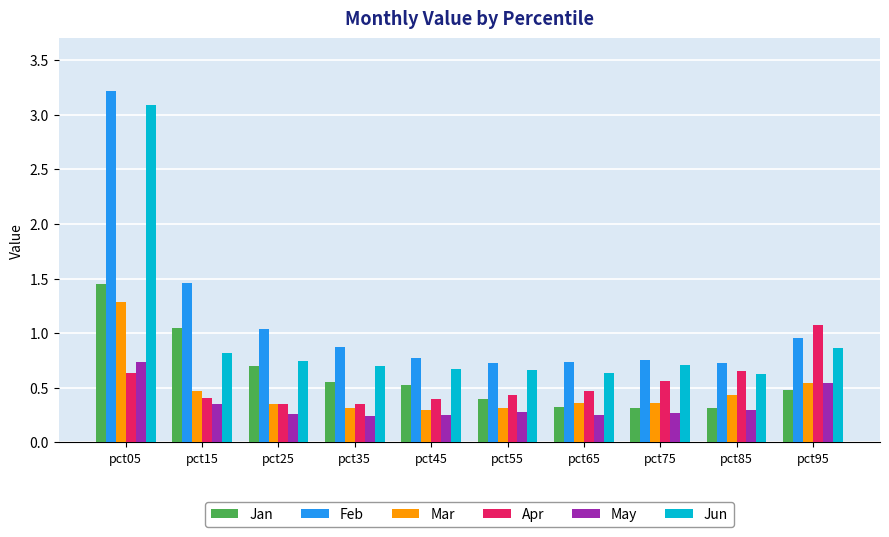

The Jan series shows 0.3 at pct95. True or false?

False